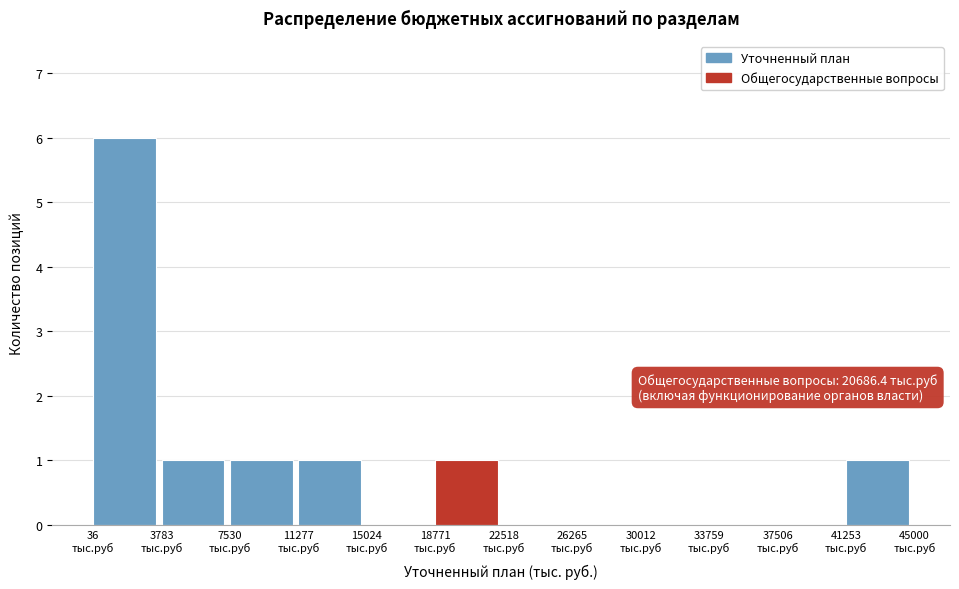

Over which range of the x-axis is the bar tallest?

0 to 4000